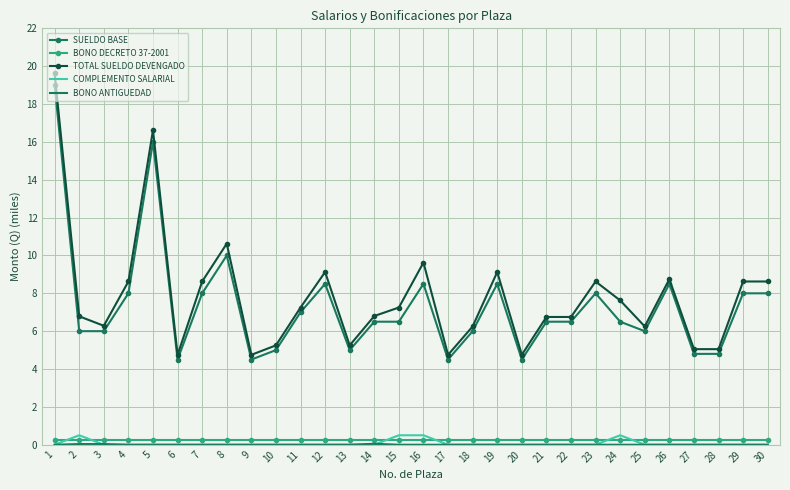

True or false: TOTAL SUELDO DEVENGADO and BONO DECRETO 37-2001 cross at least once.

False